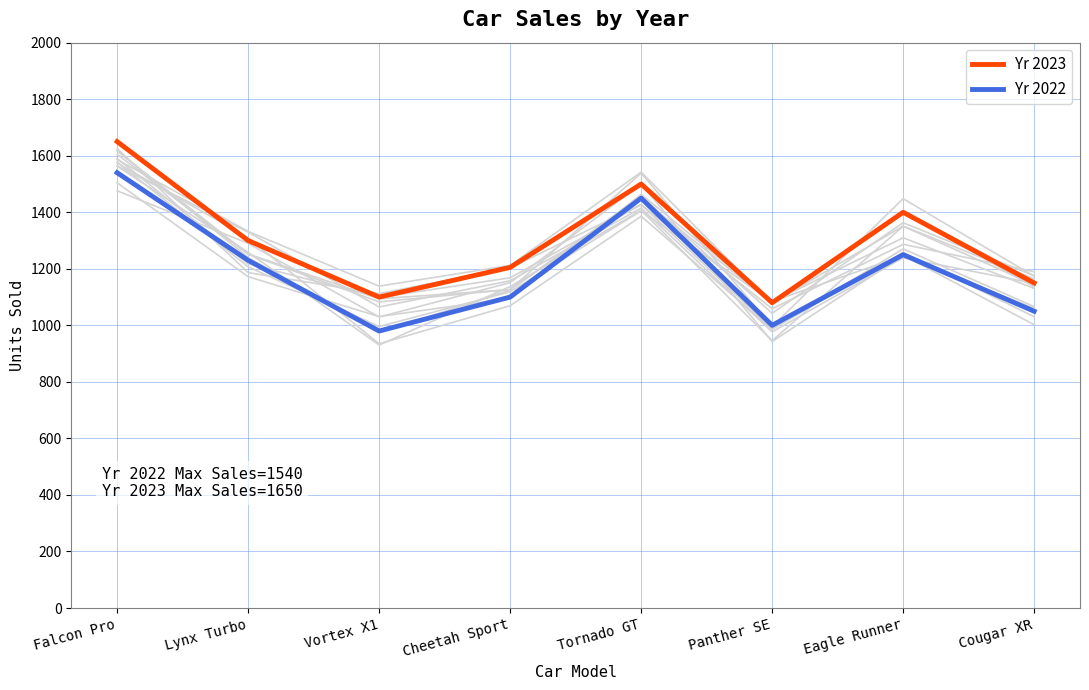

Is the value of Yr 2022 at Eagle Runner greater than the value of Yr 2023 at Lynx Turbo?

No